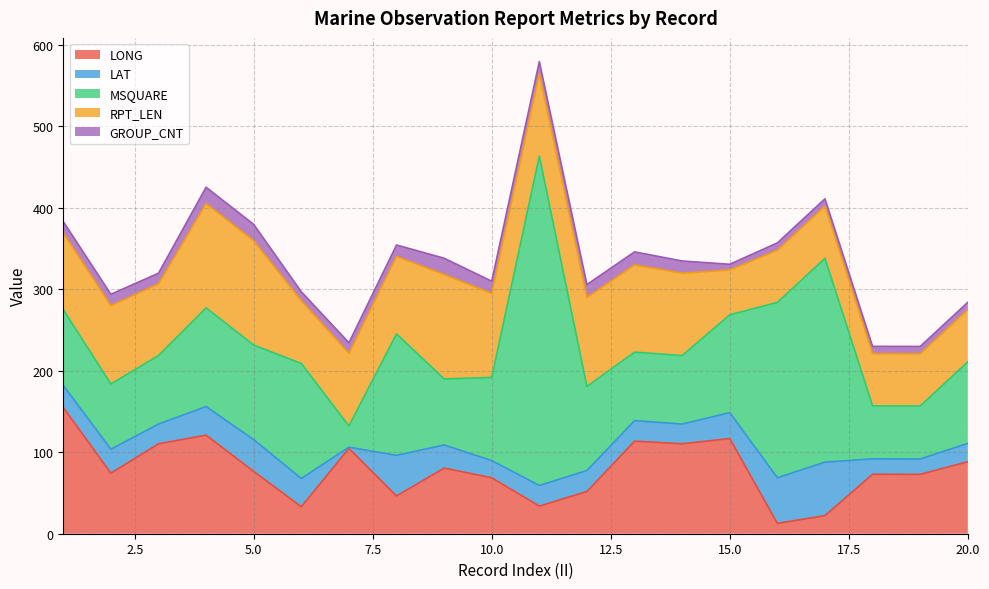

Reading left to right, list all the values displayed in this chart.

LONG: 1=154.9	2=74.2	3=110.3	4=120.9	5=76.4	6=33.1	7=104.7	8=46.3	9=80.5	10=68.6	11=33.9	12=51.8	13=113.5	14=110.3	15=116.7	16=12.7	17=22.2	18=72.9	19=72.8	20=88.3
LAT: 1=27.0	2=29.5	3=24.2	4=35.1	5=39.0	6=34.7	7=1.5	8=49.8	9=28.4	10=21.1	11=25.3	12=25.8	13=25.2	14=24.2	15=31.8	16=56.0	17=65.6	18=18.9	19=18.9	20=22.5
MSQUARE: 1=93.0	2=80.0	3=84.0	4=121.0	5=116.0	6=141.0	7=26.0	8=149.0	9=81.0	10=102.0	11=404.0	12=103.0	13=84.0	14=84.0	15=120.0	16=215.0	17=250.0	18=65.0	19=65.0	20=100.0
RPT_LEN: 1=94.0	2=96.0	3=88.0	4=128.0	5=128.0	6=77.0	7=89.0	8=95.0	9=128.0	10=103.0	11=101.0	12=109.0	13=107.0	14=101.0	15=55.0	16=64.0	17=64.0	18=64.0	19=64.0	20=64.0
GROUP_CNT: 1=14.0	2=14.0	3=13.0	4=20.0	5=20.0	6=11.0	7=13.0	8=14.0	9=20.0	10=15.0	11=15.0	12=16.0	13=16.0	14=15.0	15=7.0	16=9.0	17=9.0	18=9.0	19=9.0	20=9.0